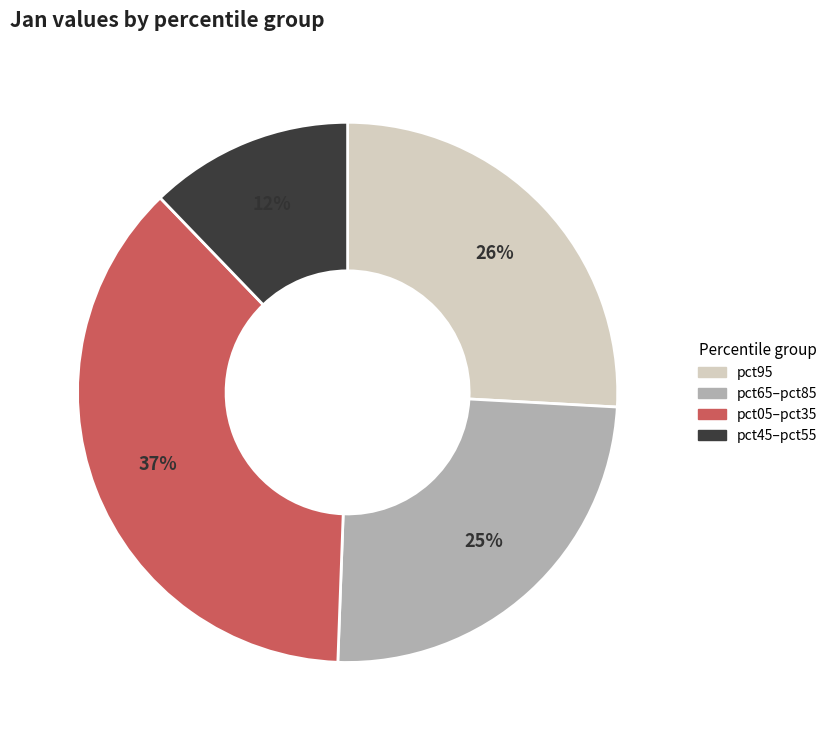

Does any single category account for the majority?

No